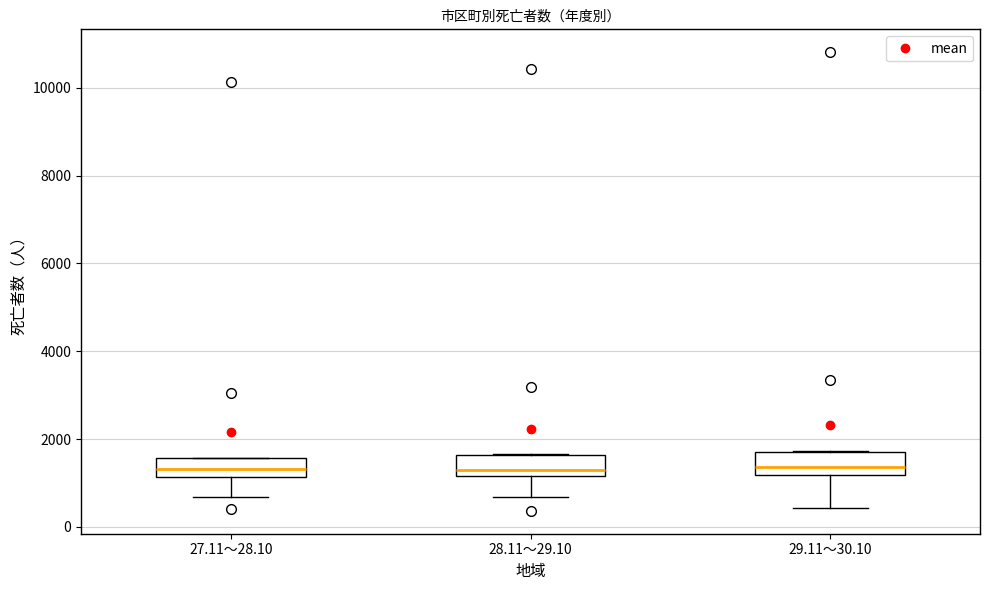

Reading left to right, read every box against the y-axis: the position of its median line, the range the box covers, and the ends of its whiskers. The values are not printed on the chart, so give them approximately, as read against the axis.

27.11～28.10: median 1400, box 1200 to 1600, whiskers 600 to 1600
28.11～29.10: median 1400, box 1200 to 1600, whiskers 600 to 1600
29.11～30.10: median 1400, box 1200 to 1800, whiskers 400 to 1800